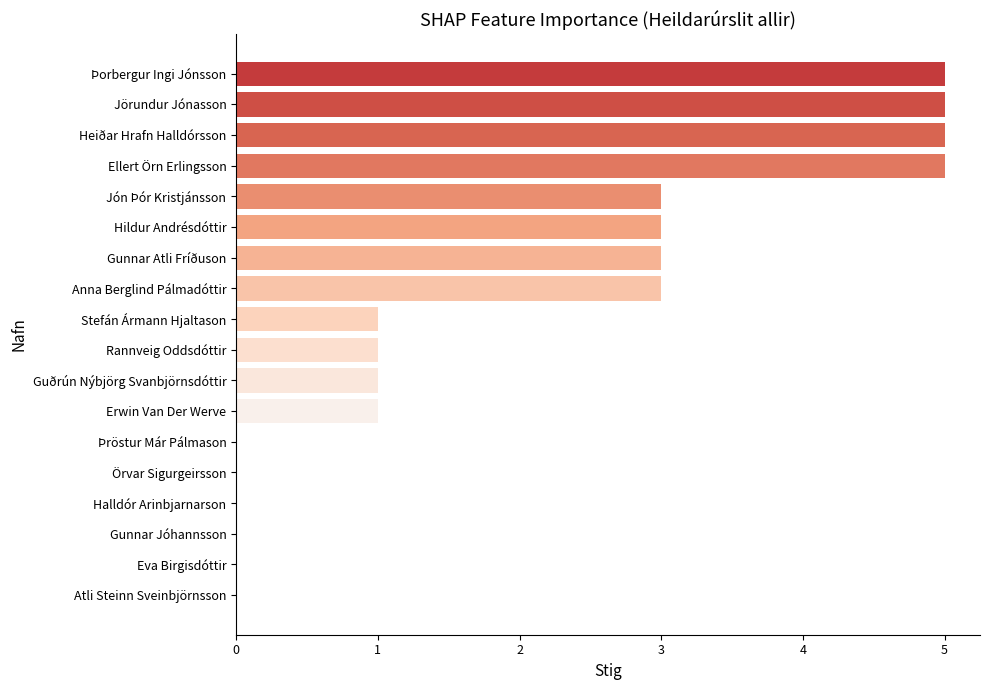

What is the maximum value shown in the chart?

5